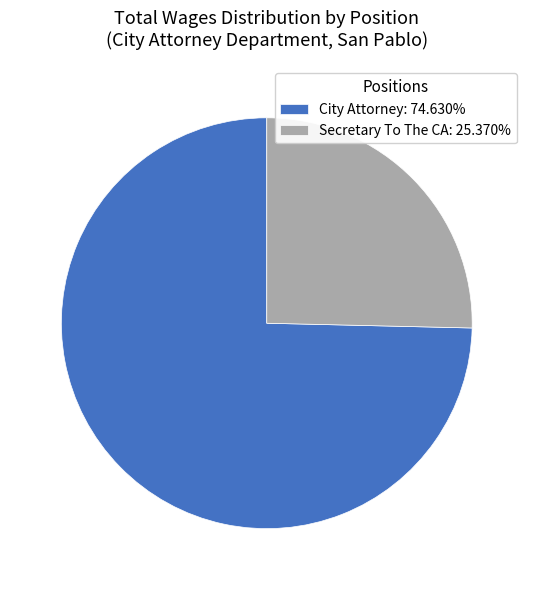

Count the number of slices in the pie.

2